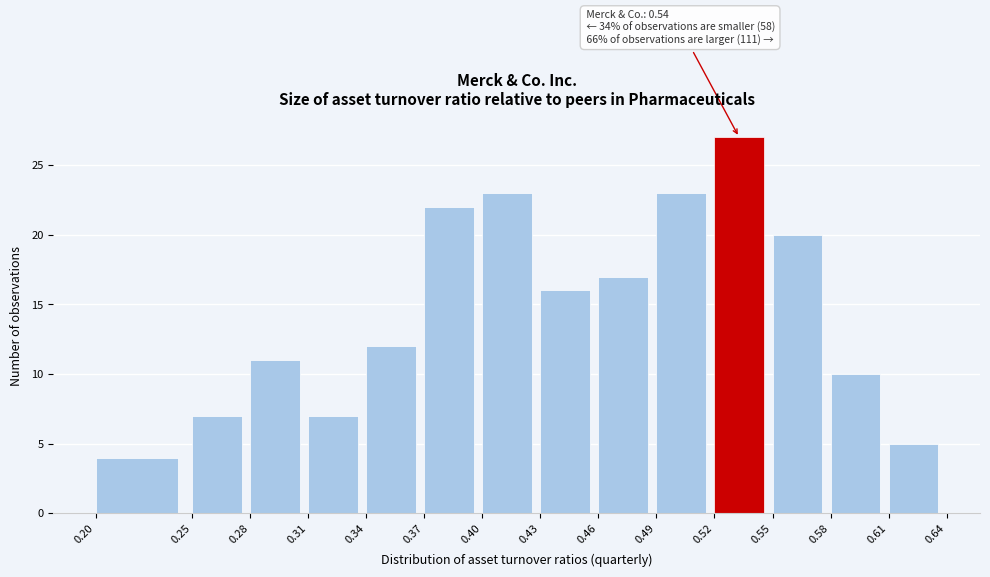

Which range on the x-axis has the tallest bar?

0.52 to 0.55